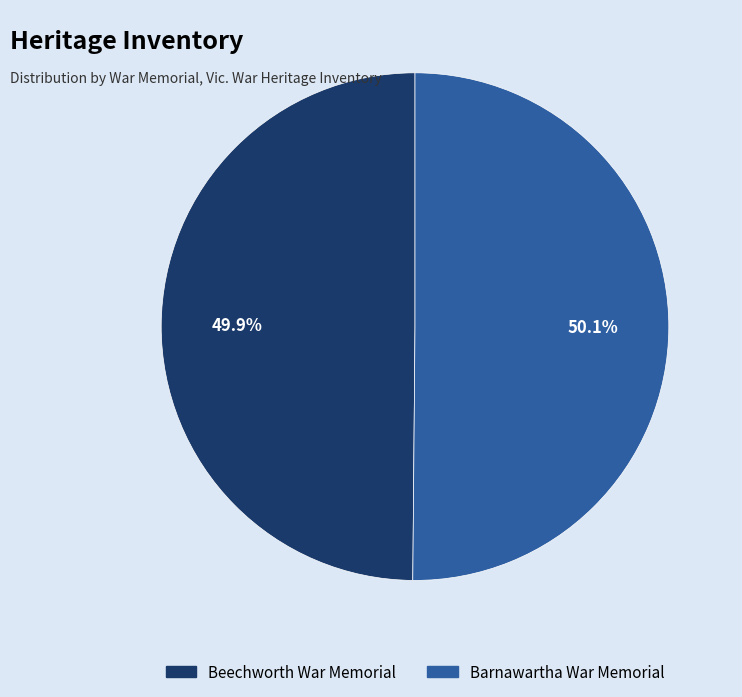

Does any single category account for the majority?

Yes